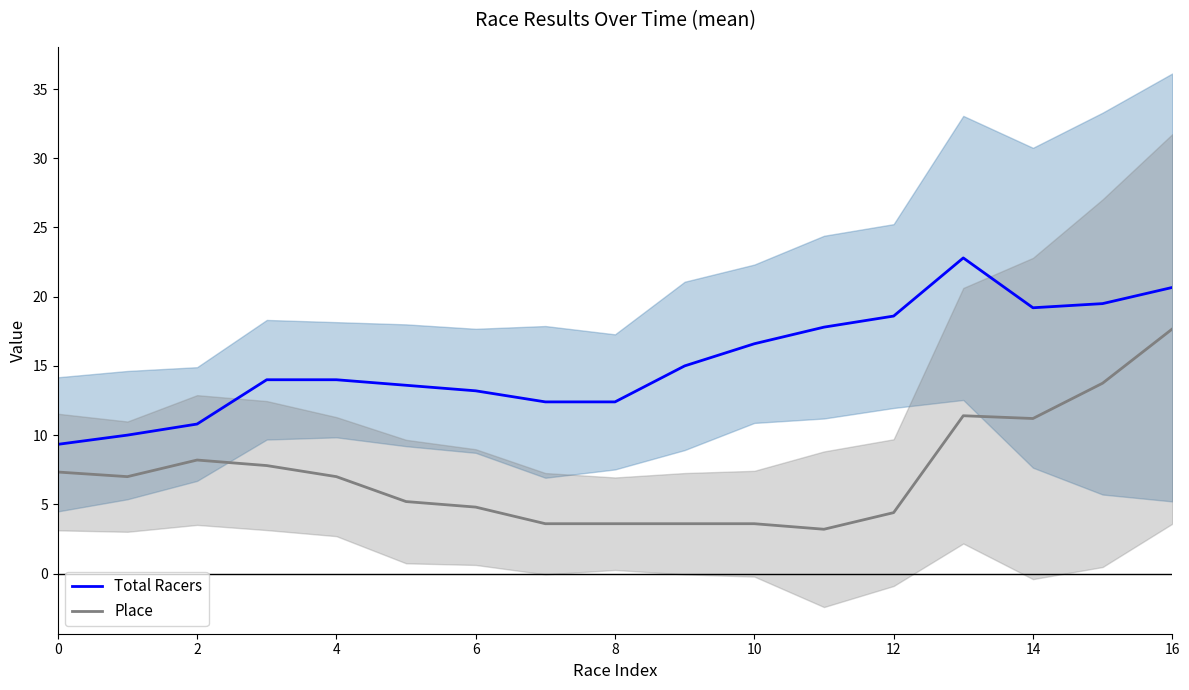

At 10, list the series in order from largest to smallest.

Total Racers, Place